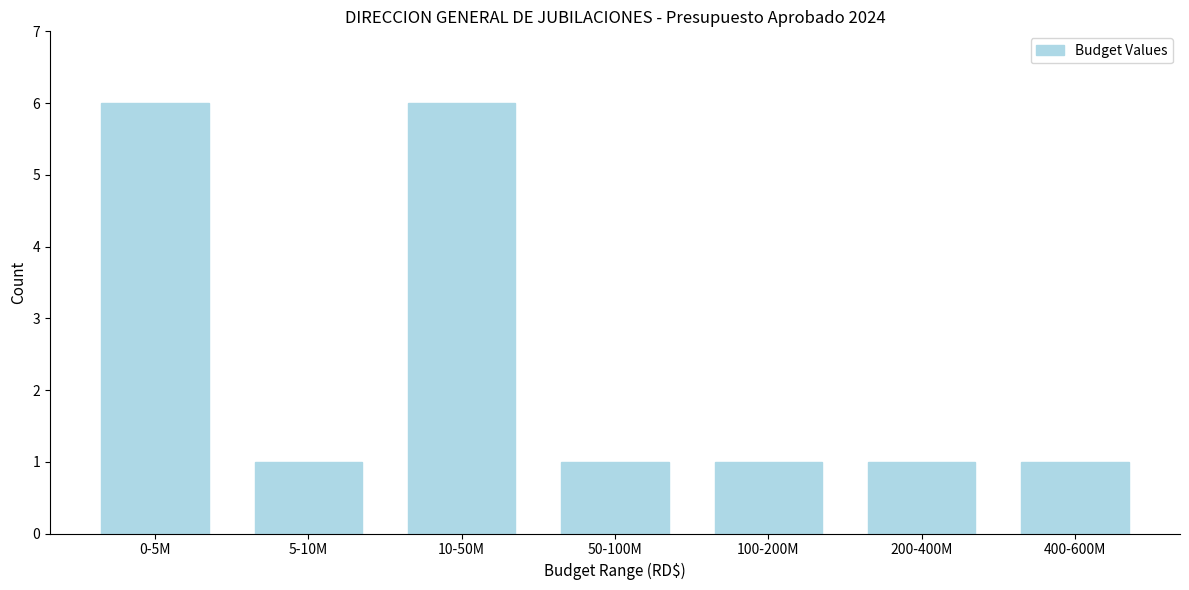

Reading right to left, extract all data points from this chart.

1	1	1	1	6	1	6